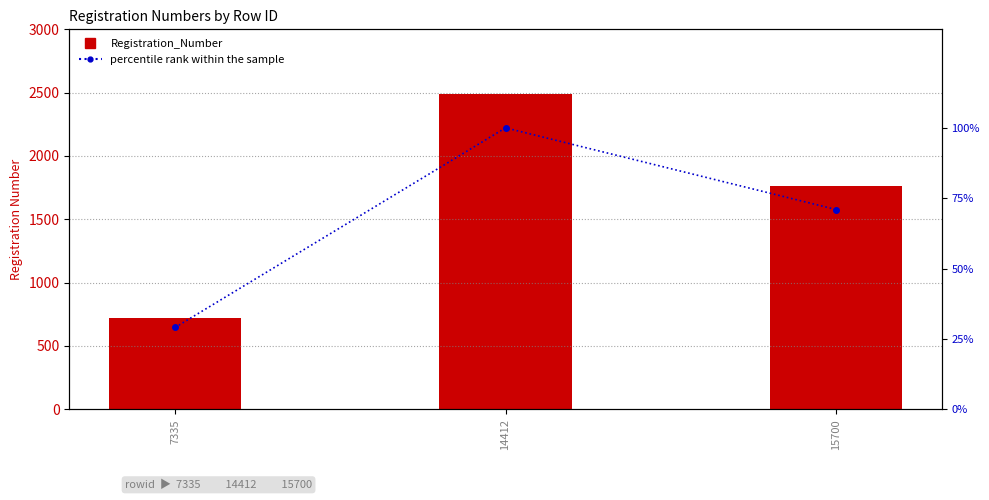

Is the value of Registration_Number at 15700 greater than the value of percentile rank within the sample at 7335?

Yes